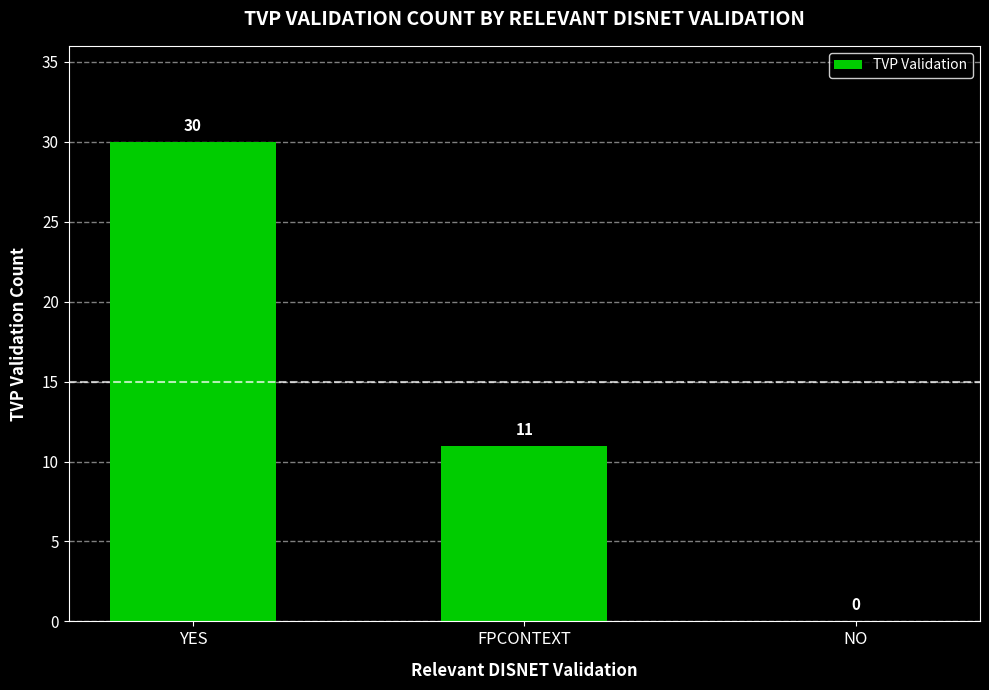

Read the value at YES, to the nearest 5.

30